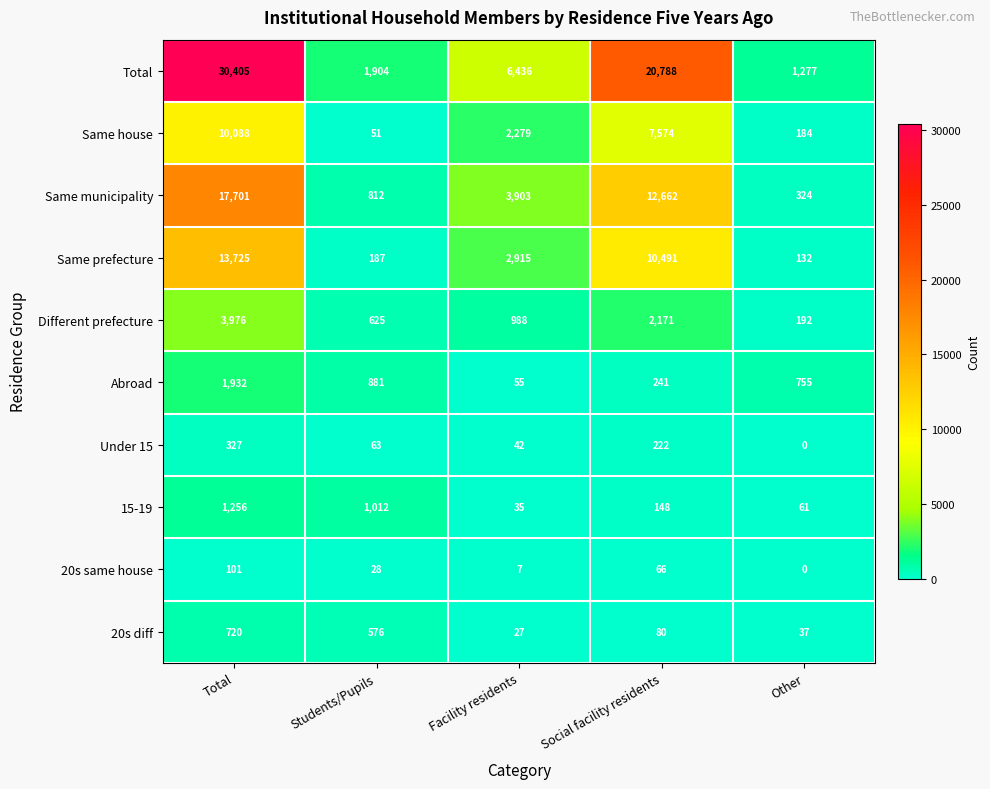

The value of Same municipality at Total is 26340. True or false?

False